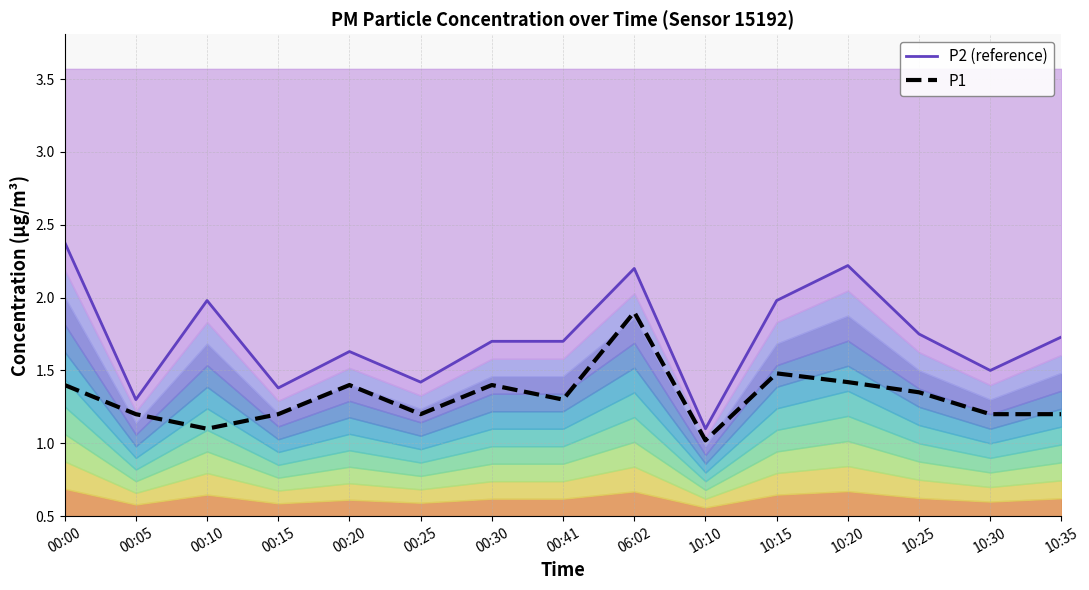

What is the difference between the P1 values at 00:15 and 00:05?

0.1